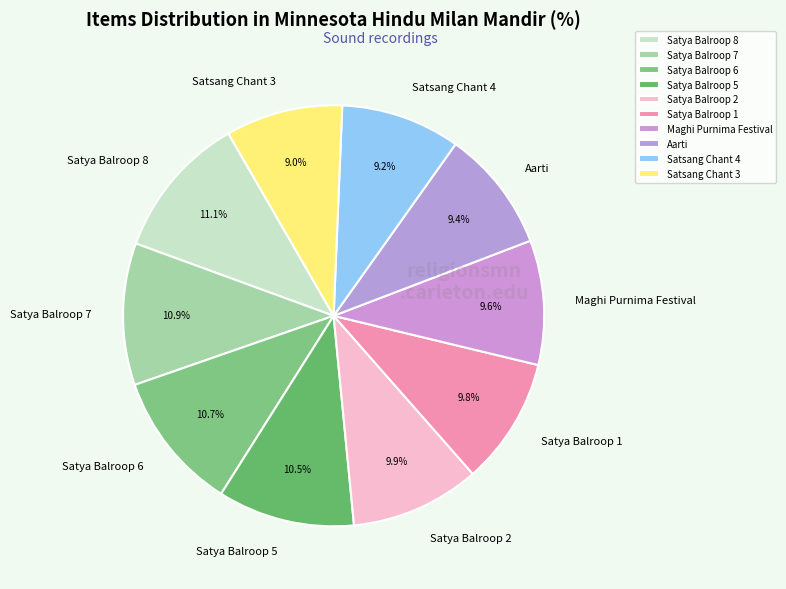

What portion of the pie excludes Aarti?

90.6%